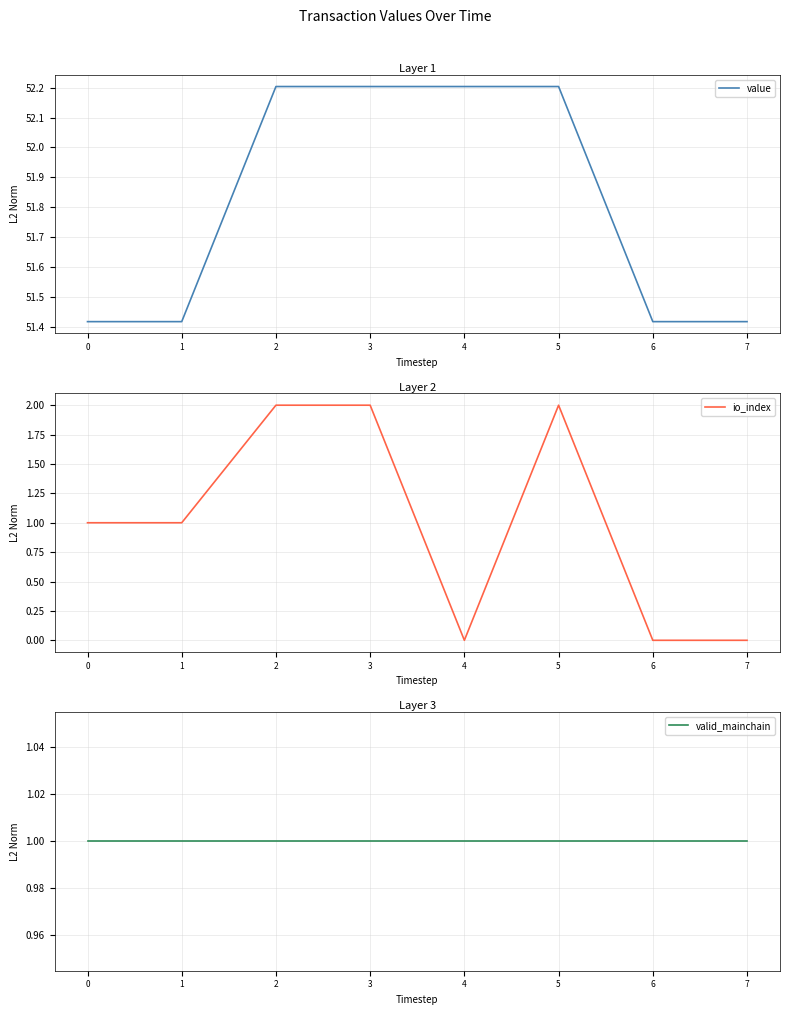

How many data points in value are above 52?

4